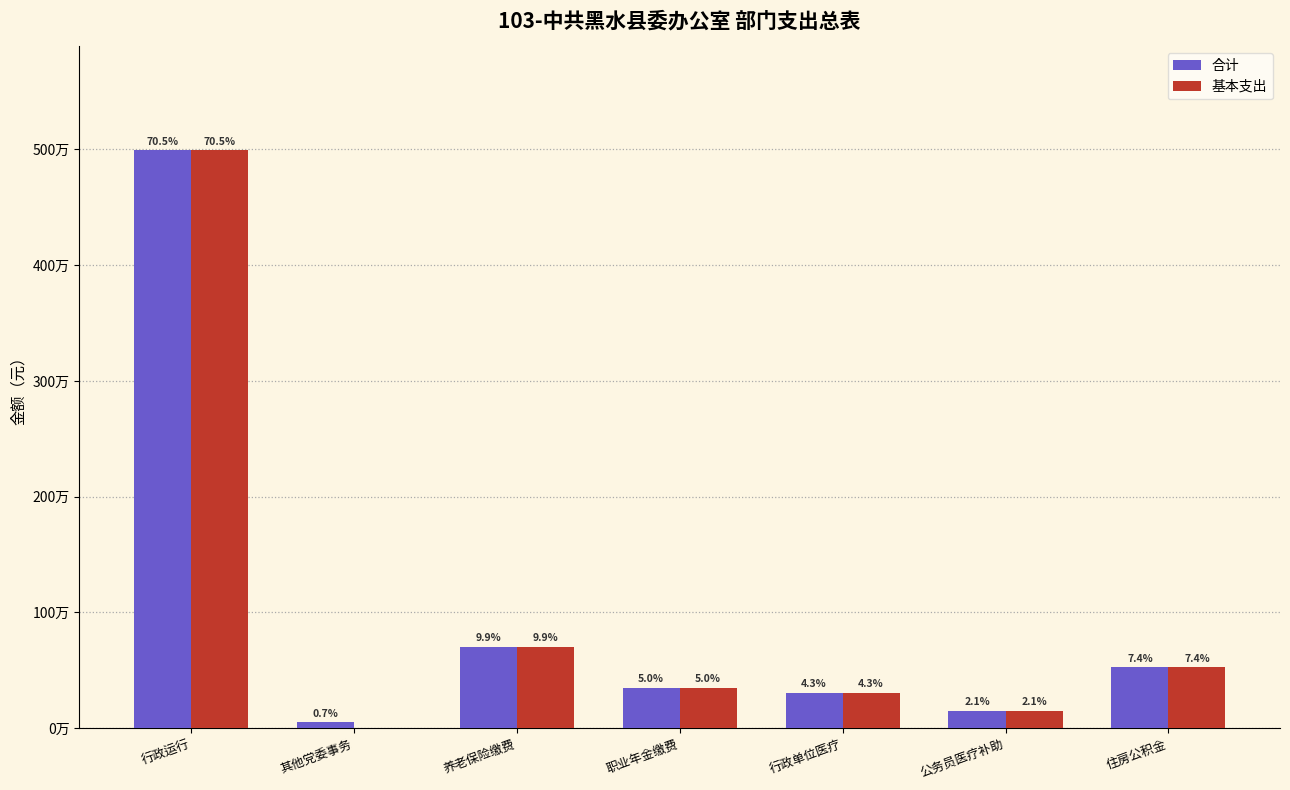

What are all the series names shown in the legend?

合计, 基本支出